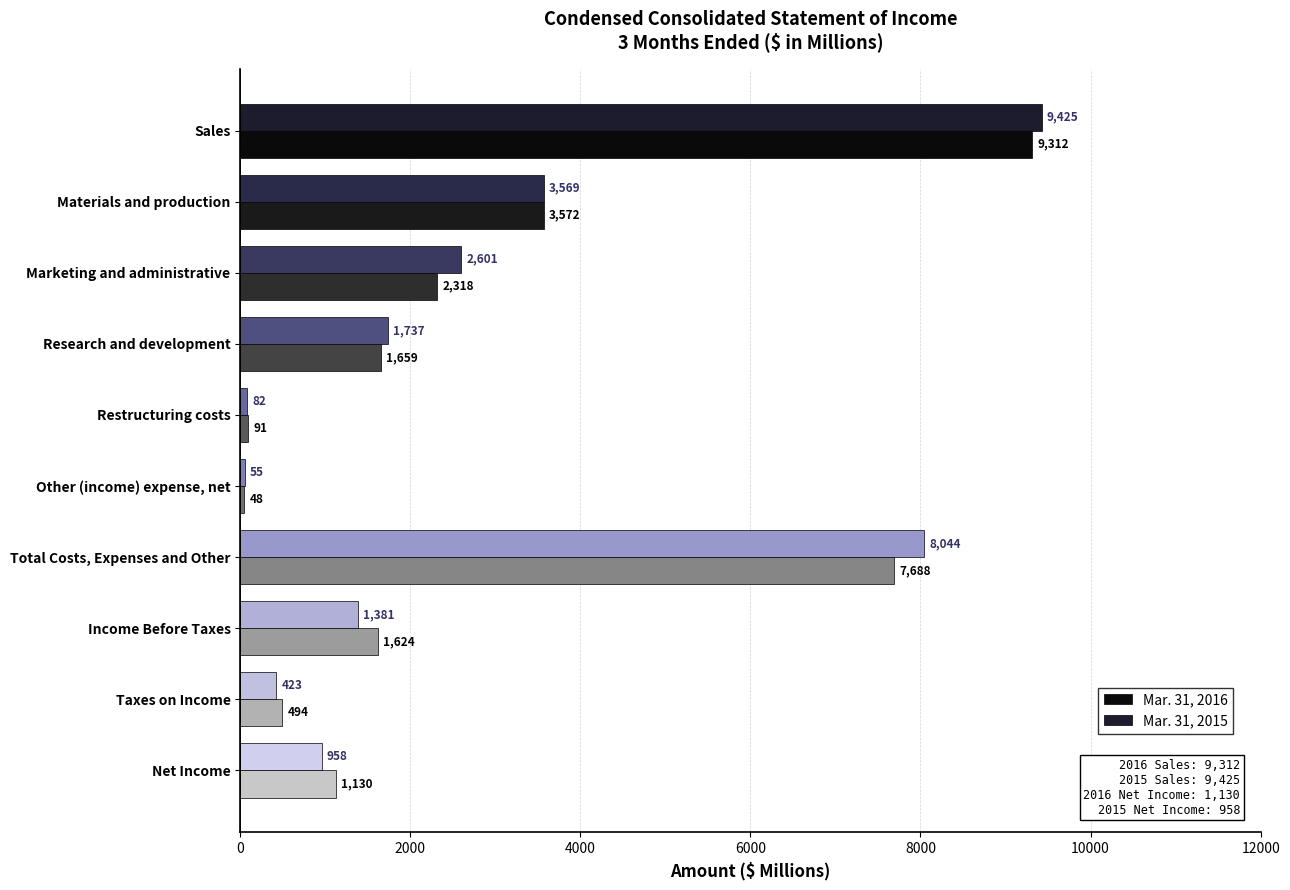

How many distinct data groups are displayed?

2